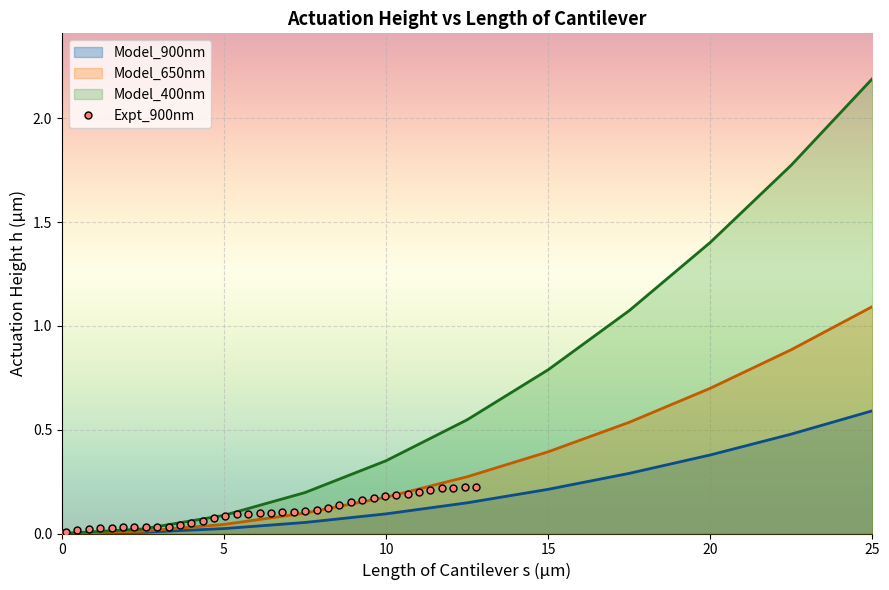

Is it true that Model_900nm equals 0.0 at 5?

True